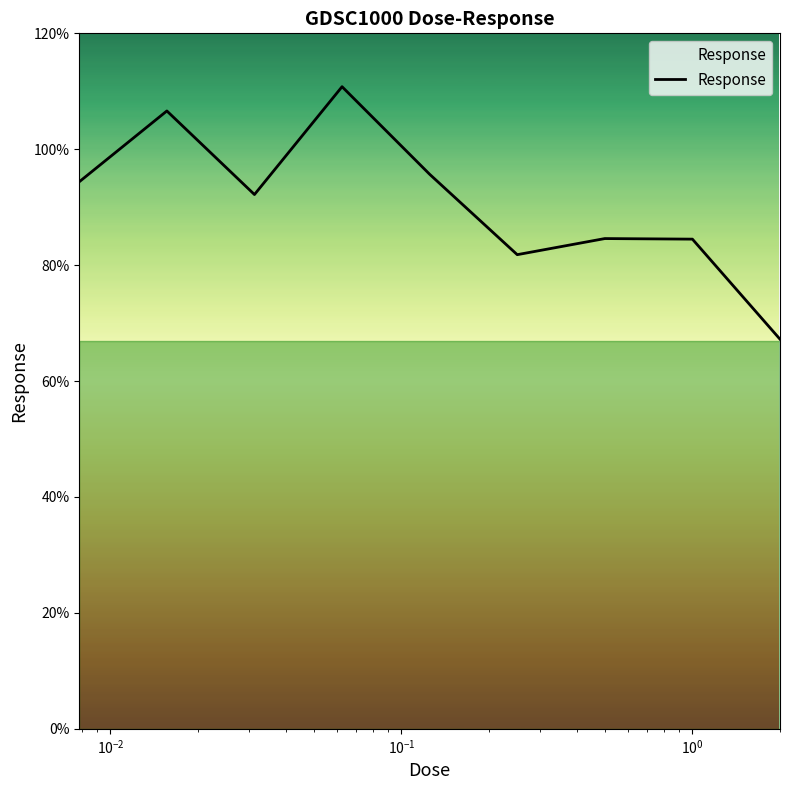

What is the minimum value shown in the chart?

67.2